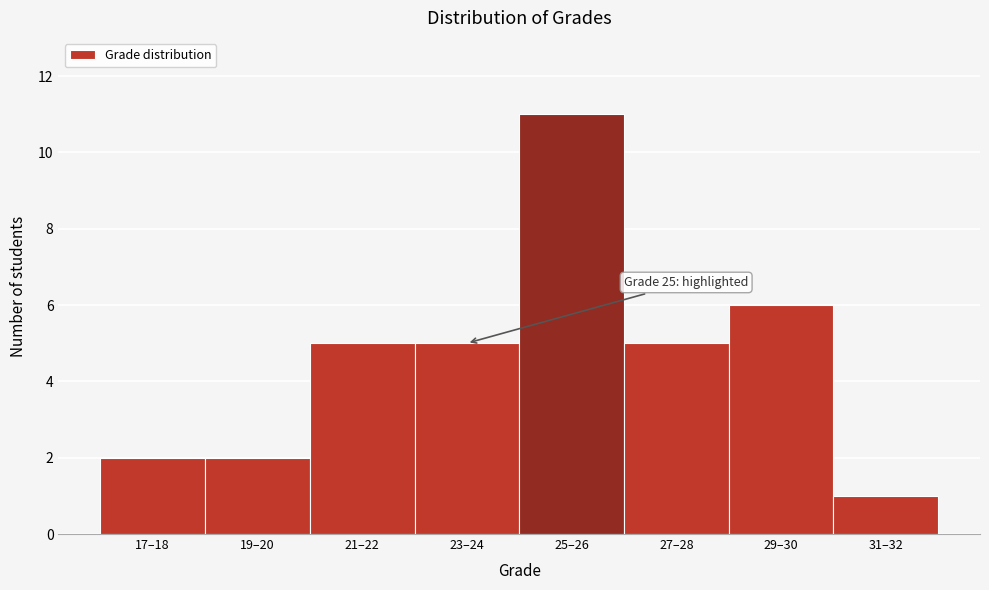

Reading left to right, list all the values displayed in this chart.

17–18=2	19–20=2	21–22=5	23–24=5	25–26=11	27–28=5	29–30=6	31–32=1